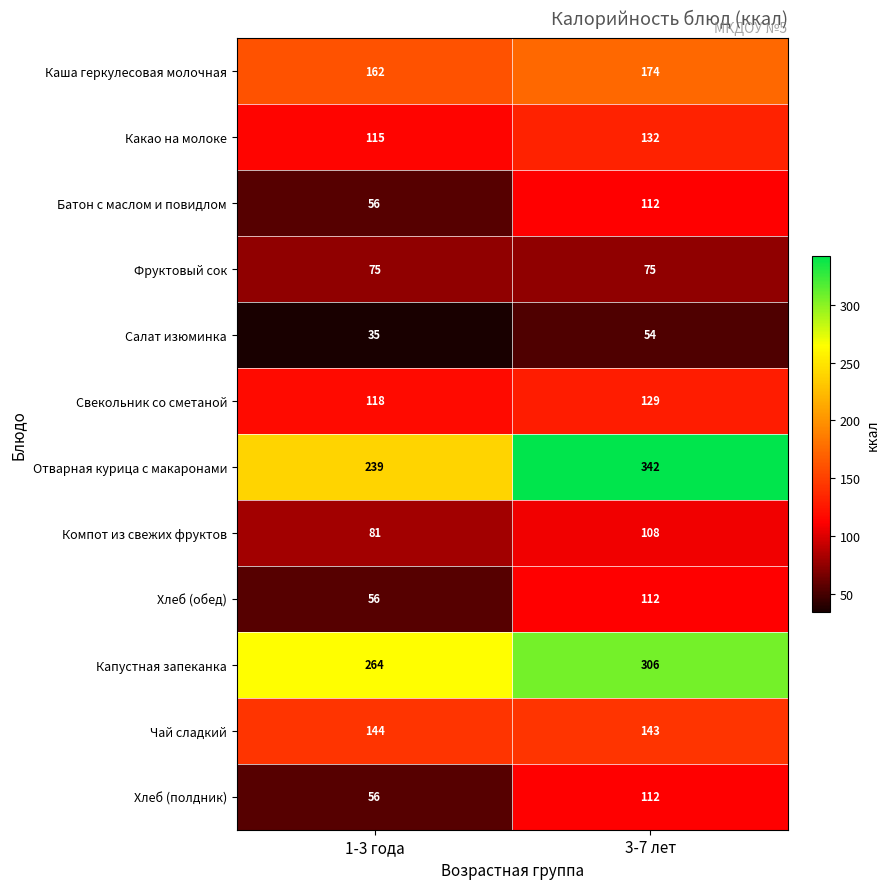

Which label corresponds to the smallest value in the chart?

1-3 года